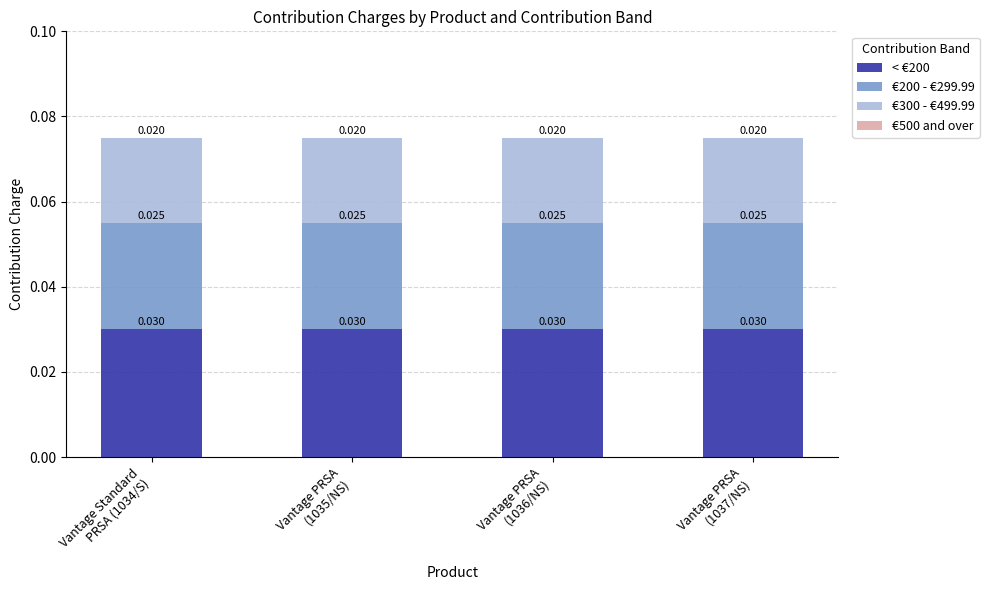

At how many categories does at least one series exceed 0?

4